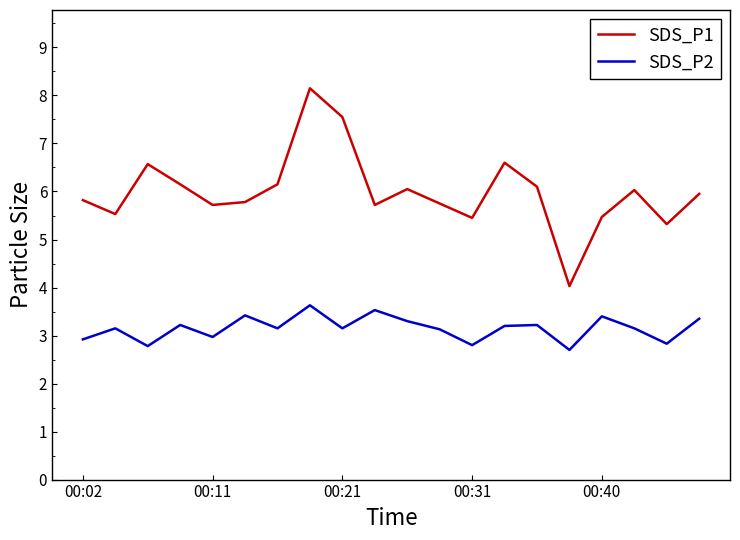

What is the smallest value displayed?

2.7